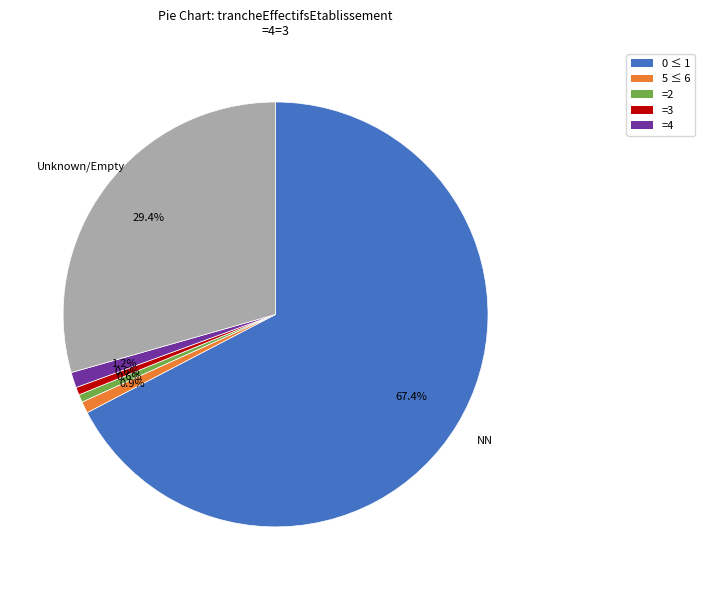

To the nearest percent, what is the difference between the largest and smallest slice percentages?

67%